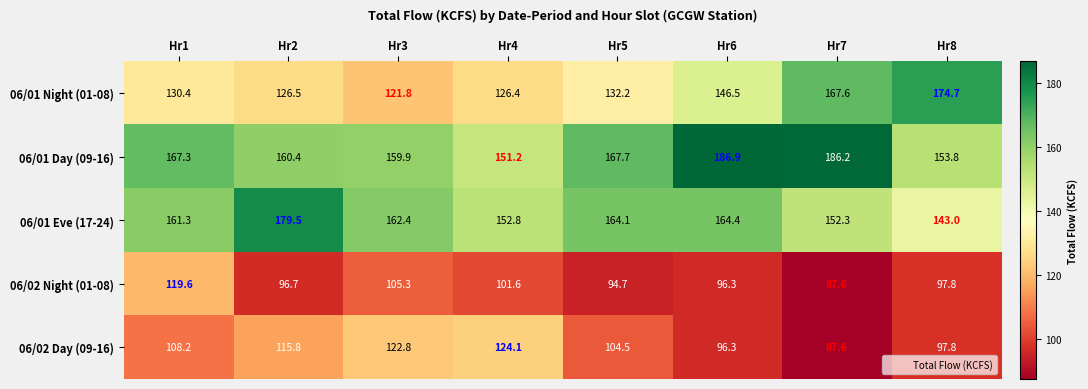

How many values in the 06/02 Night (01-08) series exceed 97?

4